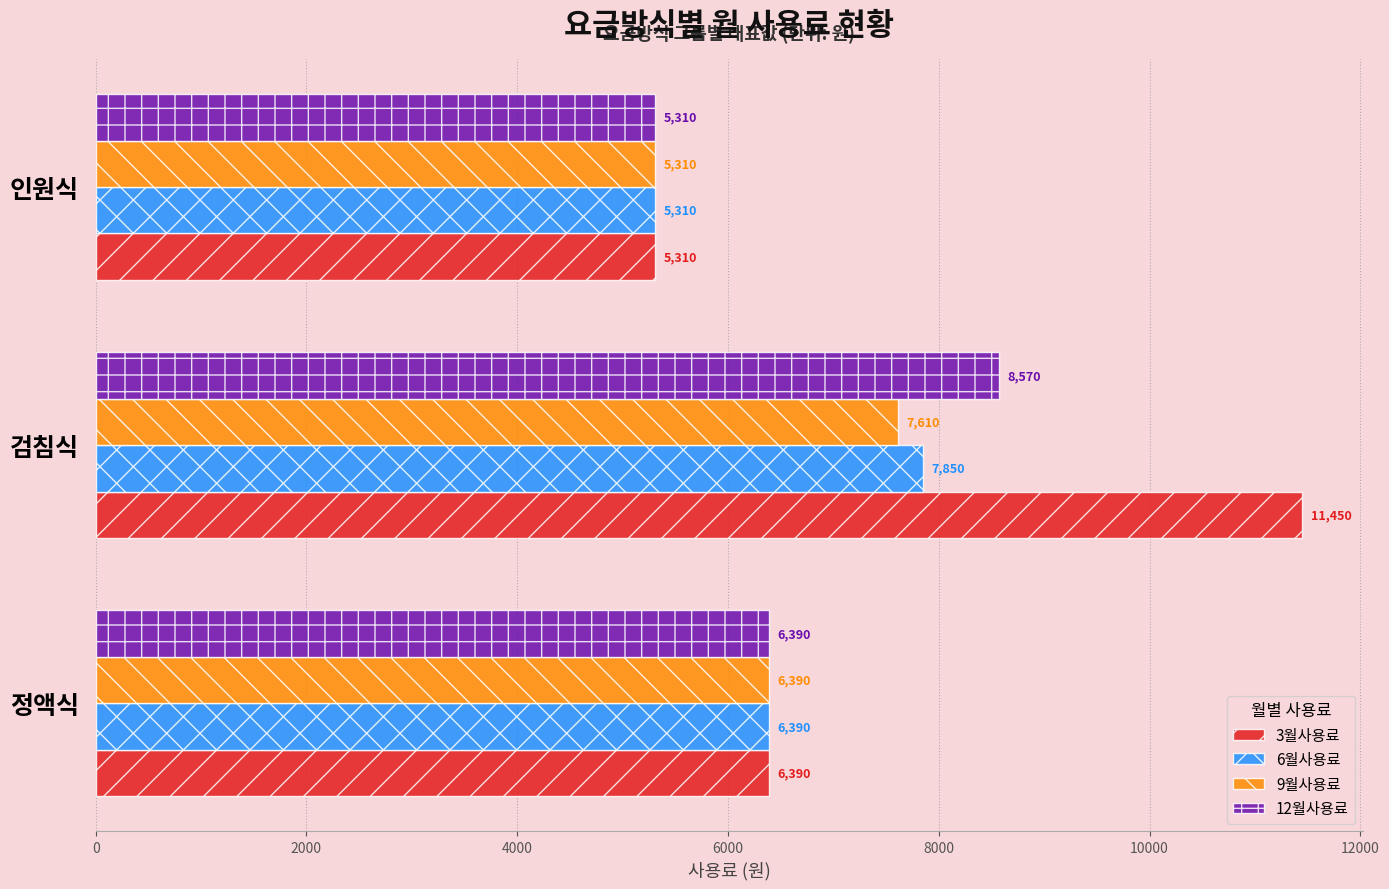

Which series has the widest spread of values?

3월사용료